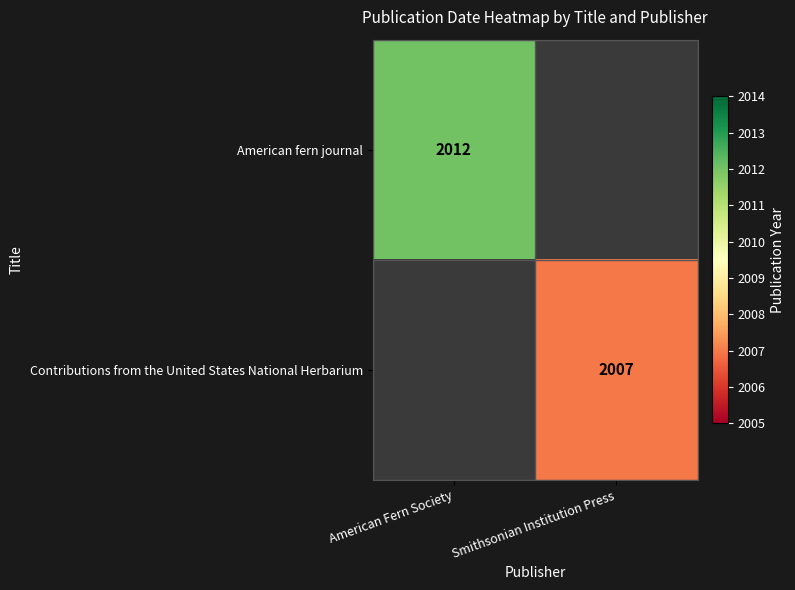

The value of Contributions from the United States National Herbarium at Smithsonian Institution Press is 2007. True or false?

True